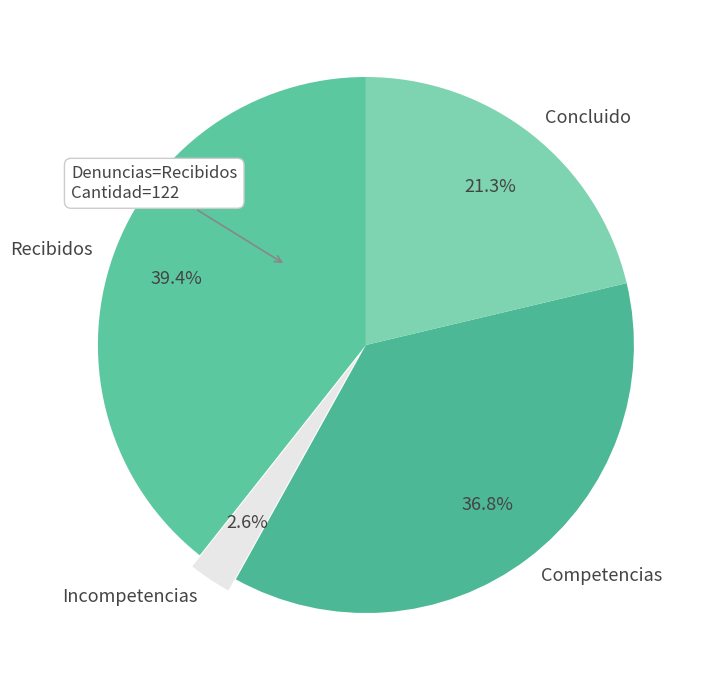

Count the number of slices in the pie.

4